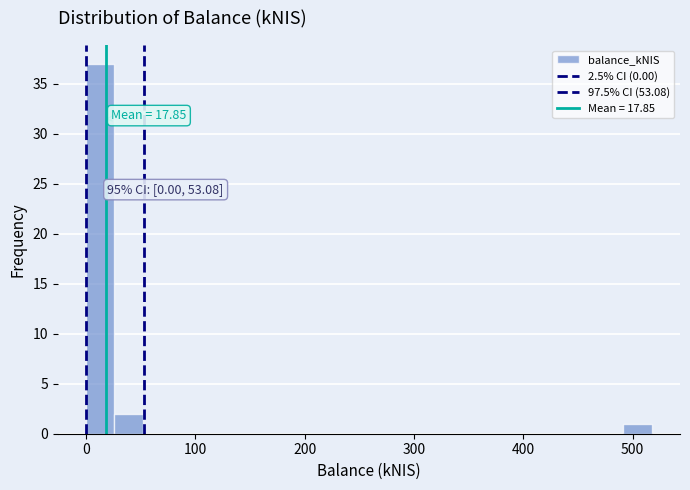

Around what value on the x-axis is the tallest bar? Give the approximate position of its centre, as read against the axis.

10